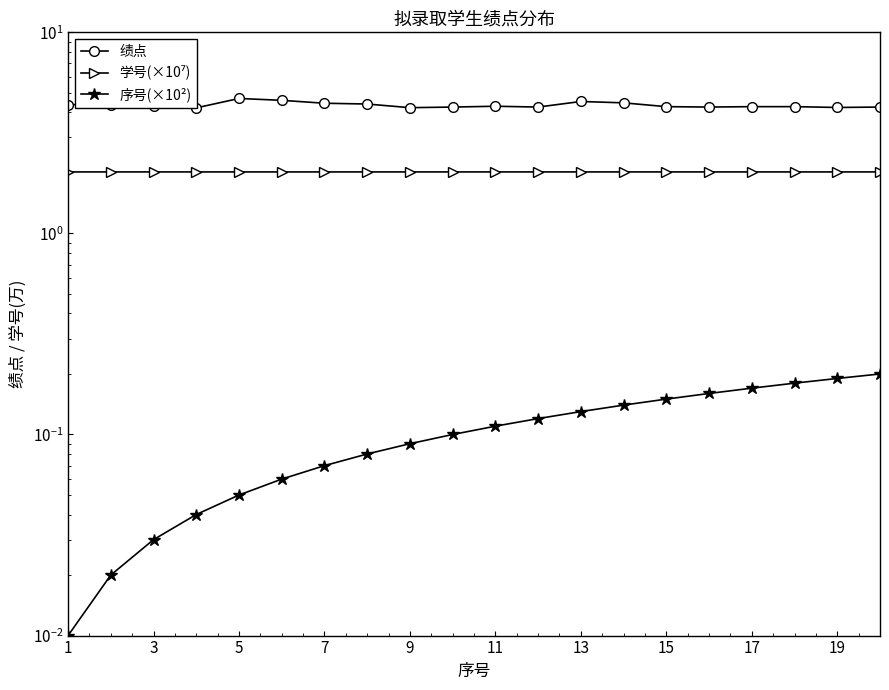

What is the value of the 序号(×10²) point at the 19th from the left?

0.2